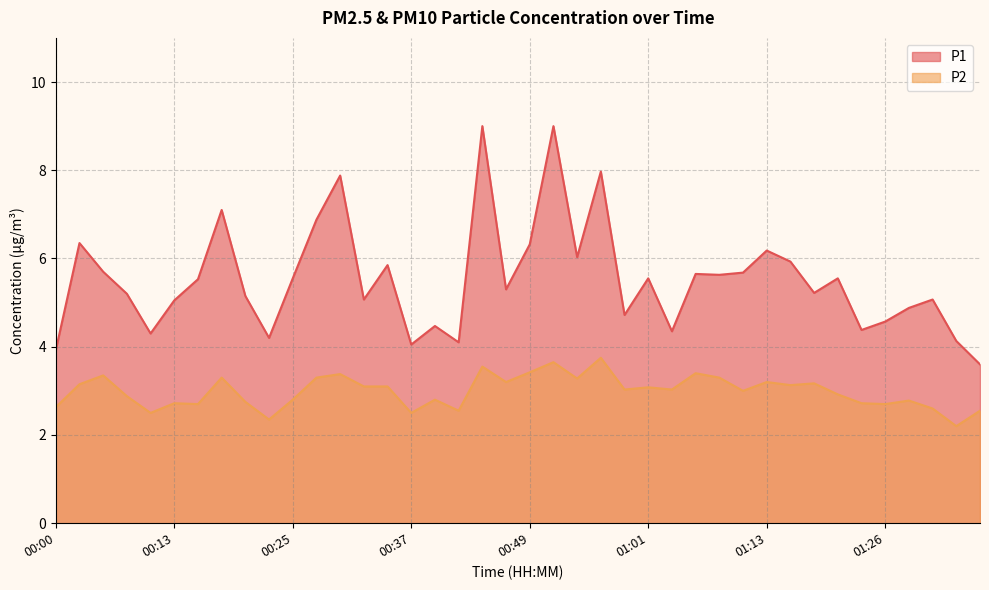

At which label is P2 closest to 2?

01:33